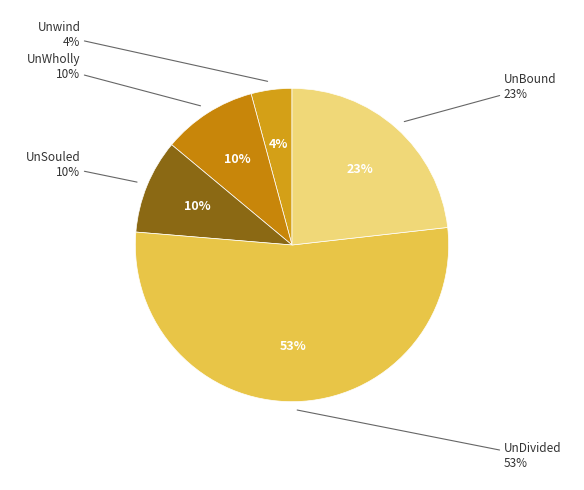

How much of the chart is everything except UnBound?

76.8%